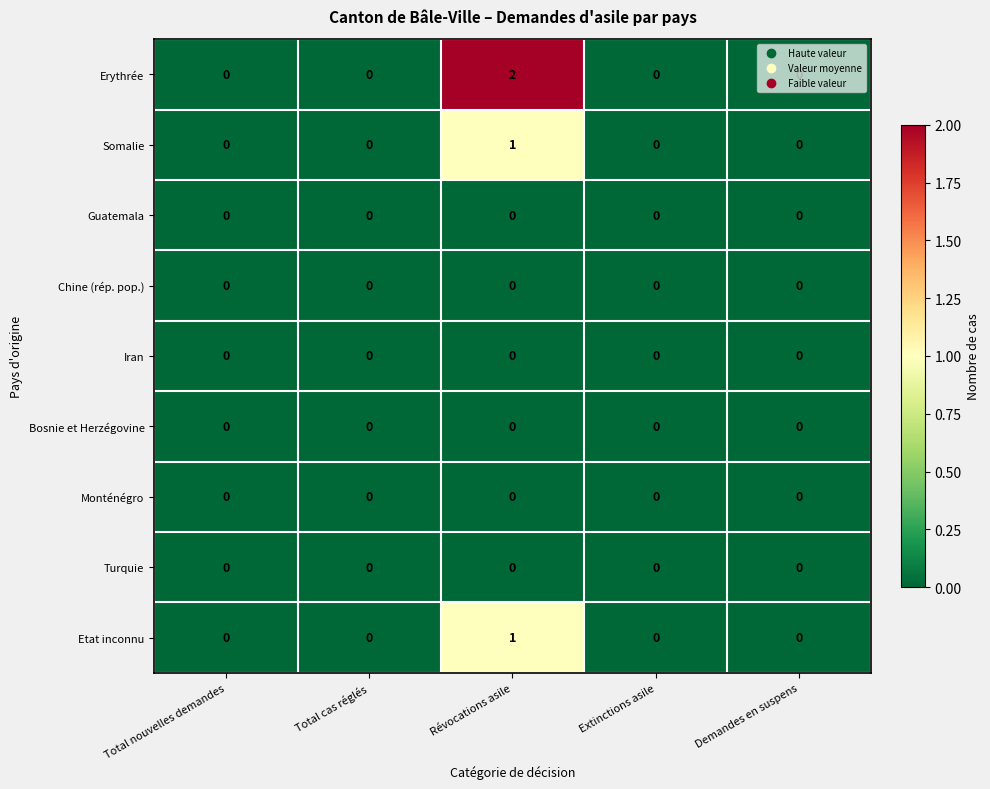

Which series has the largest range (max minus min)?

Erythrée